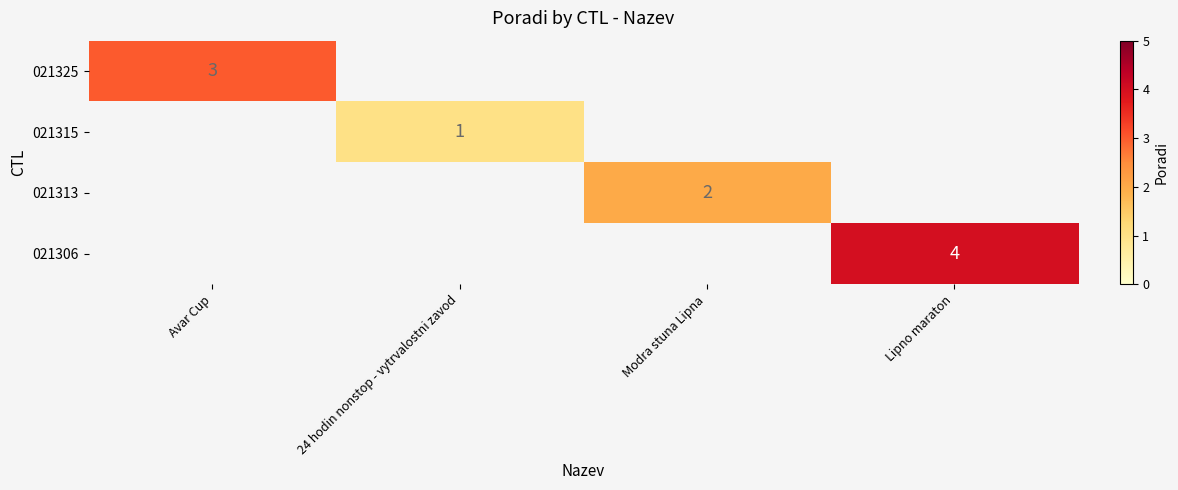

What is the minimum value shown in the chart?

1.0